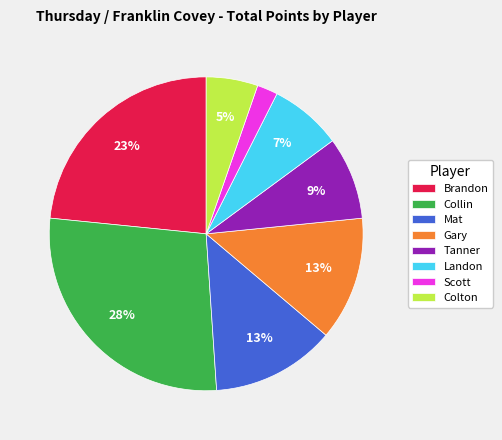

To the nearest percent, what portion does Landon represent?

7%